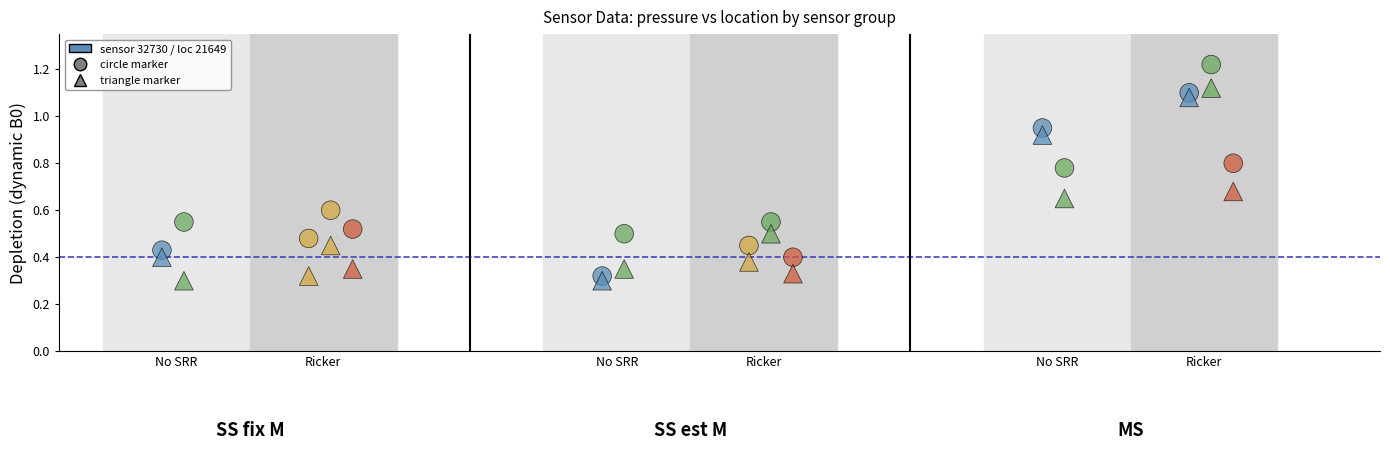

How many data points are displayed?

30